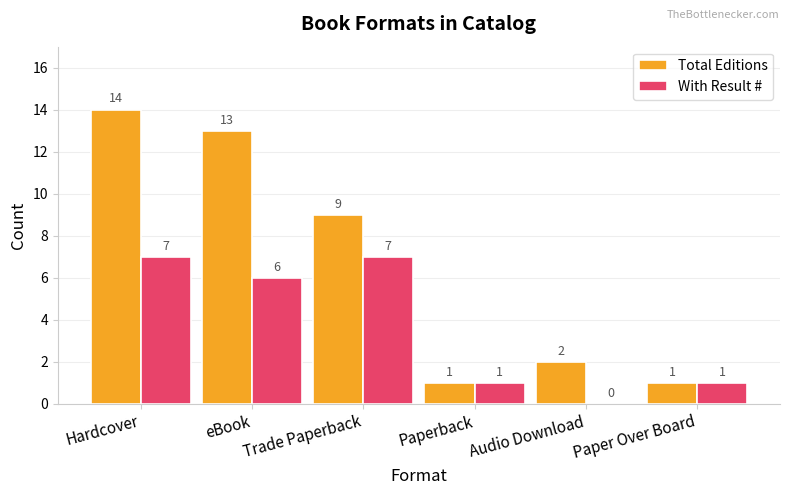

The Total Editions series shows 9 at Trade Paperback. True or false?

True